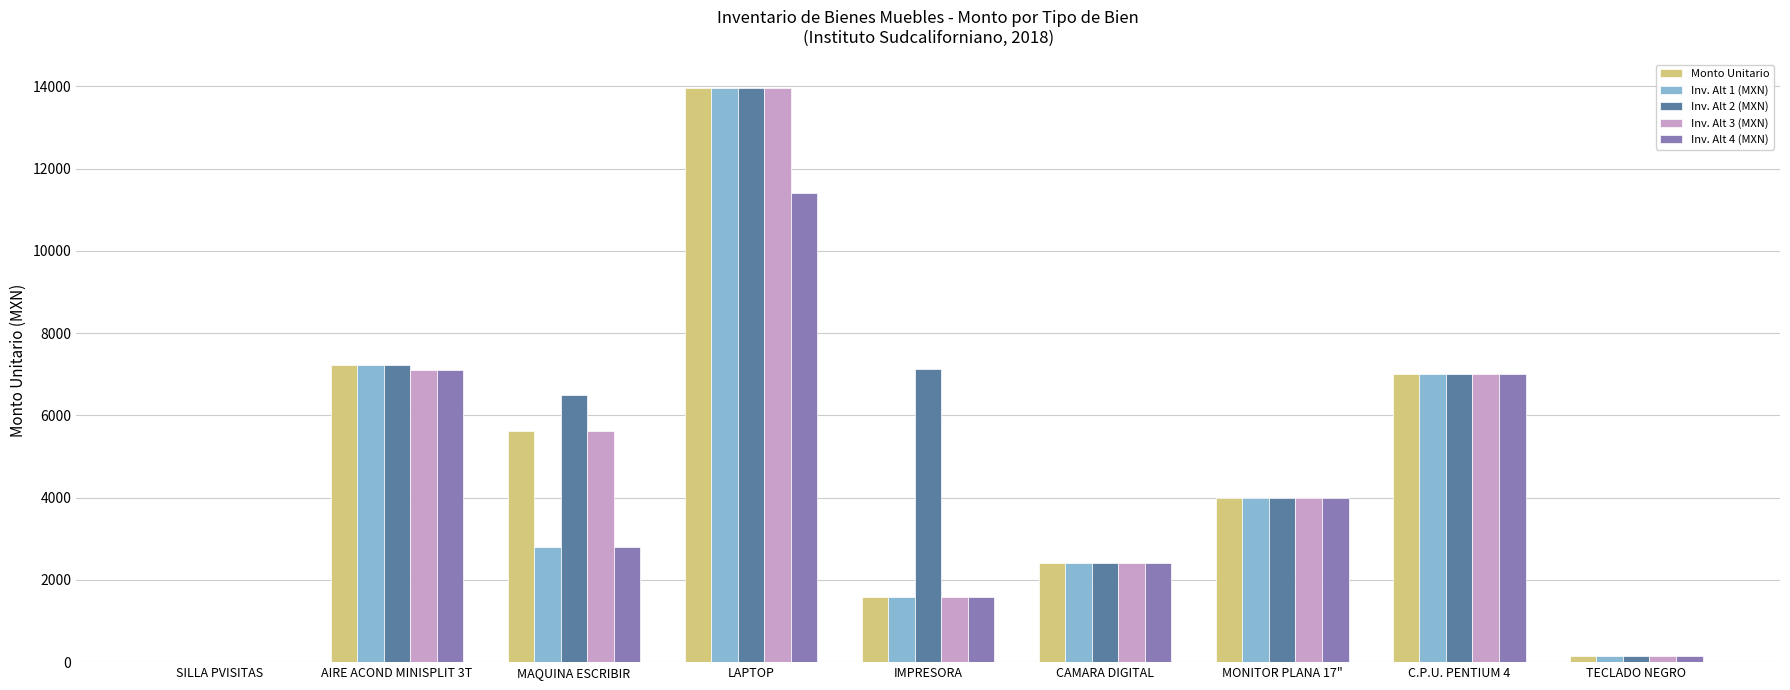

The value of Inv. Alt 3 (MXN) at SILLA PVISITAS is 0.0. True or false?

True